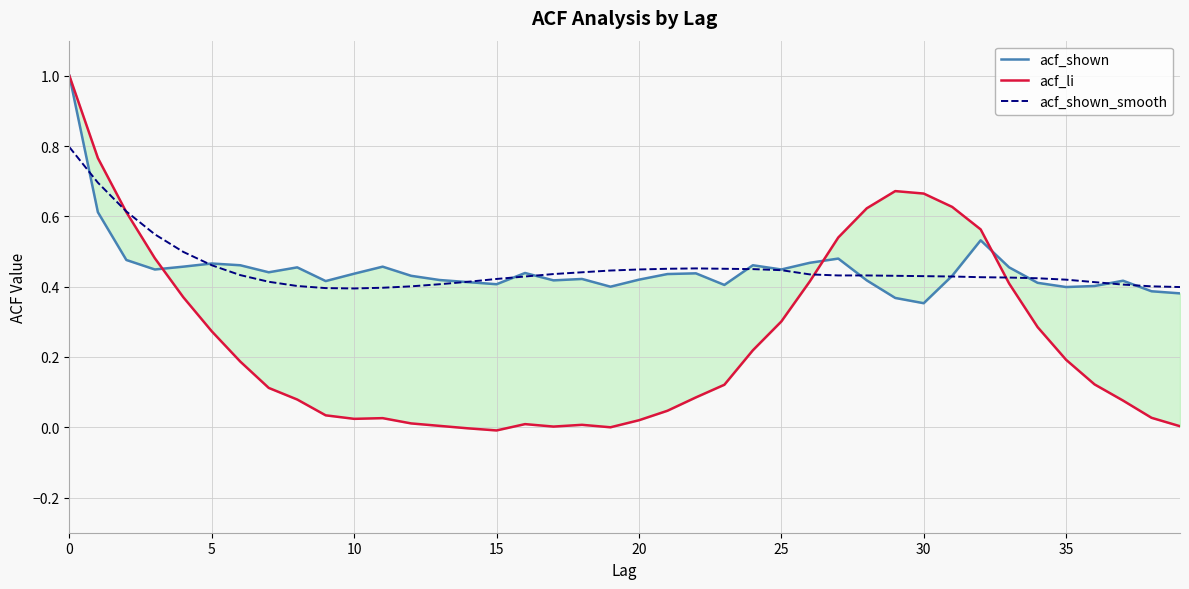

How many intersections are there between acf_shown_smooth and acf_shown?

11